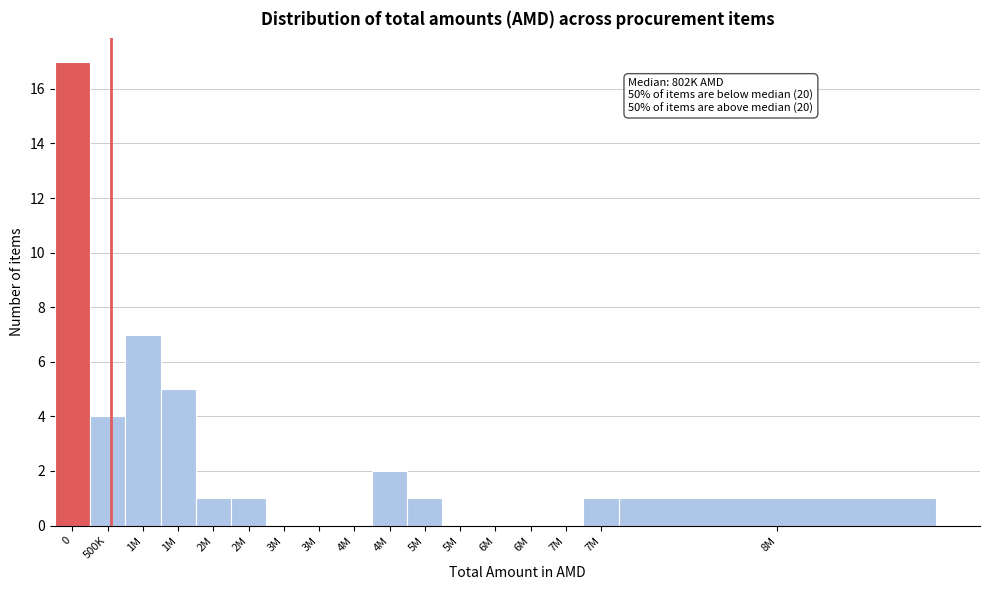

How many data points does each series have?

17